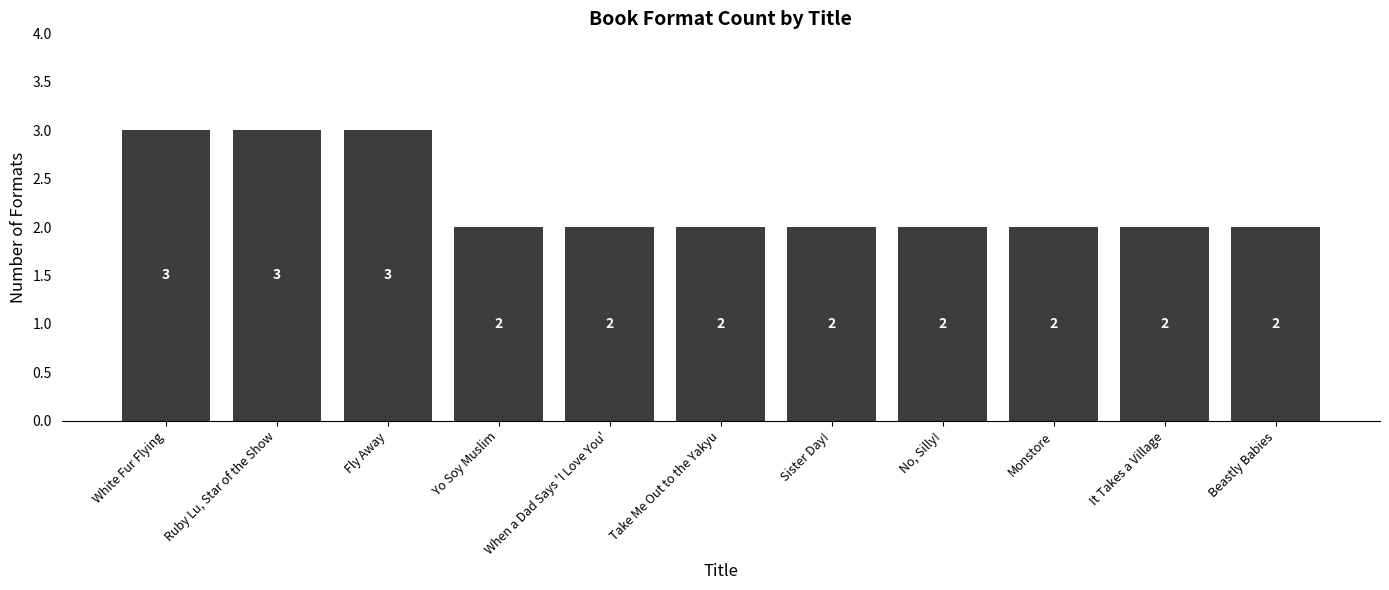

What value does the data have at No, Silly!?

2